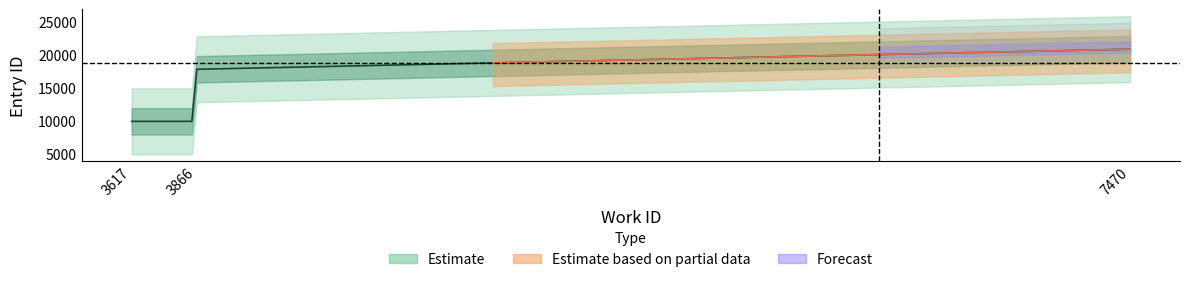

How many data points in work_id are above 3866?

1